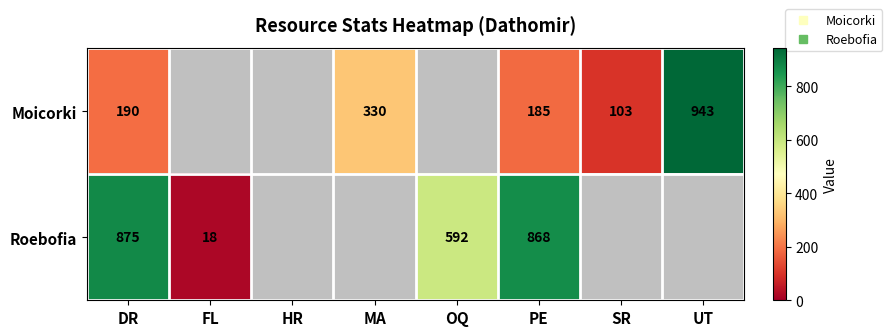

Is it true that Moicorki equals 32.4 at SR?

False